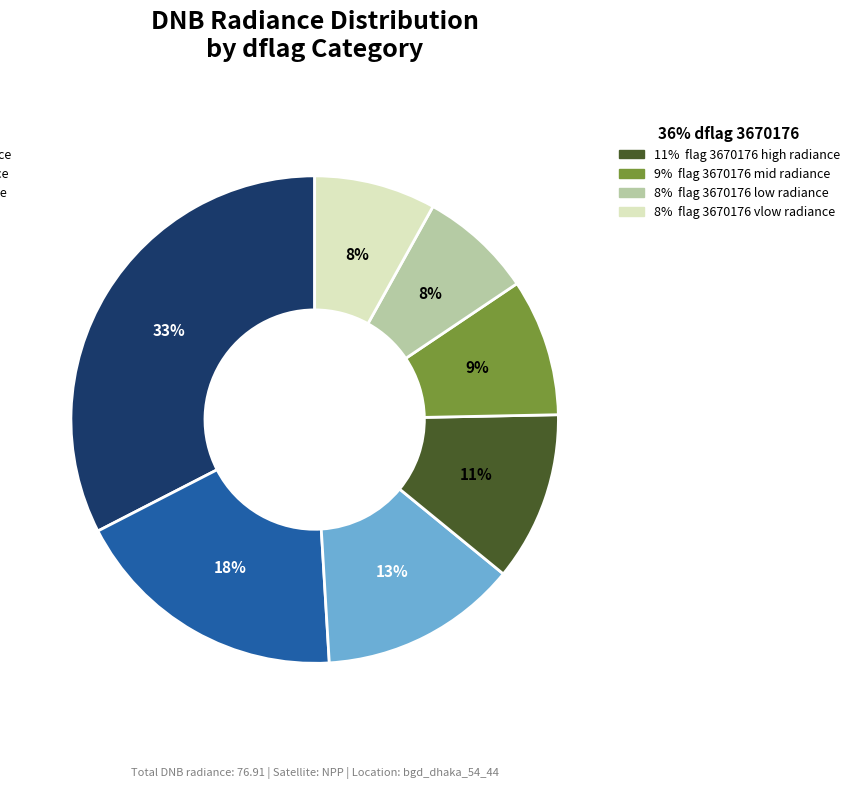

Is there any slice that represents more than half of the pie?

No